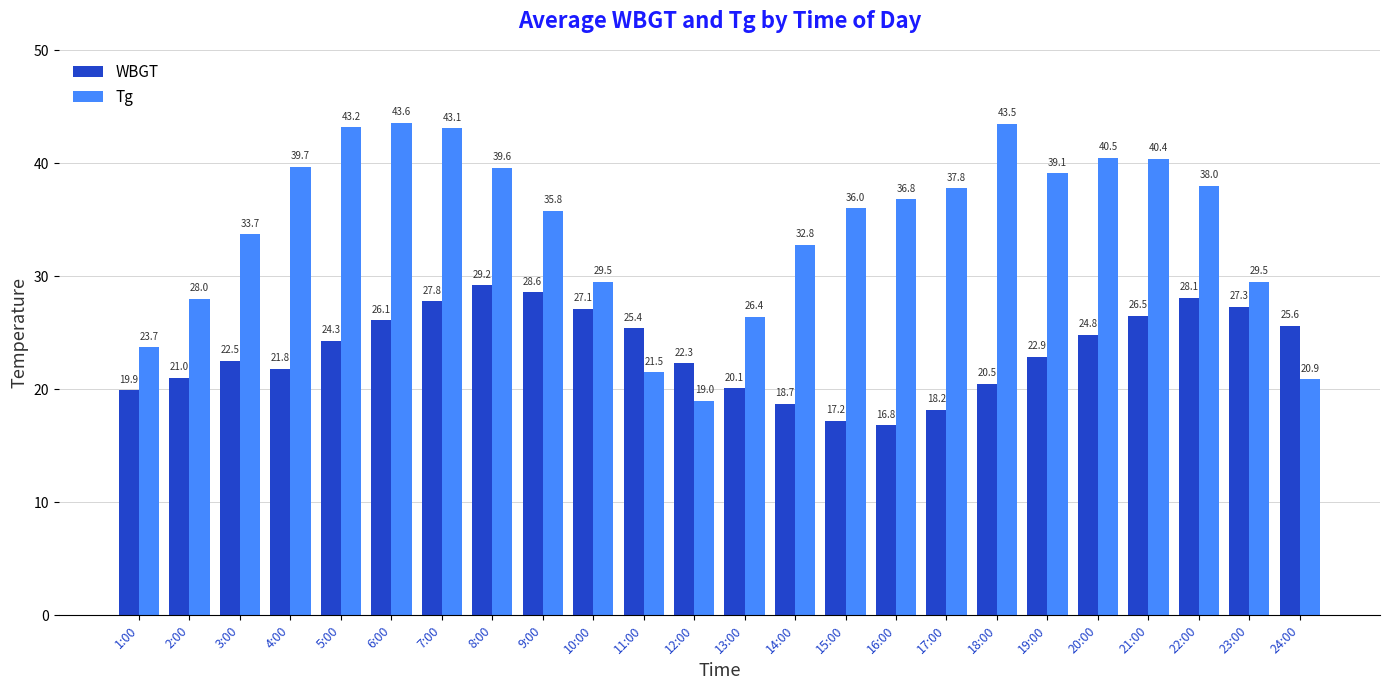

Count the number of categories in the chart.

24